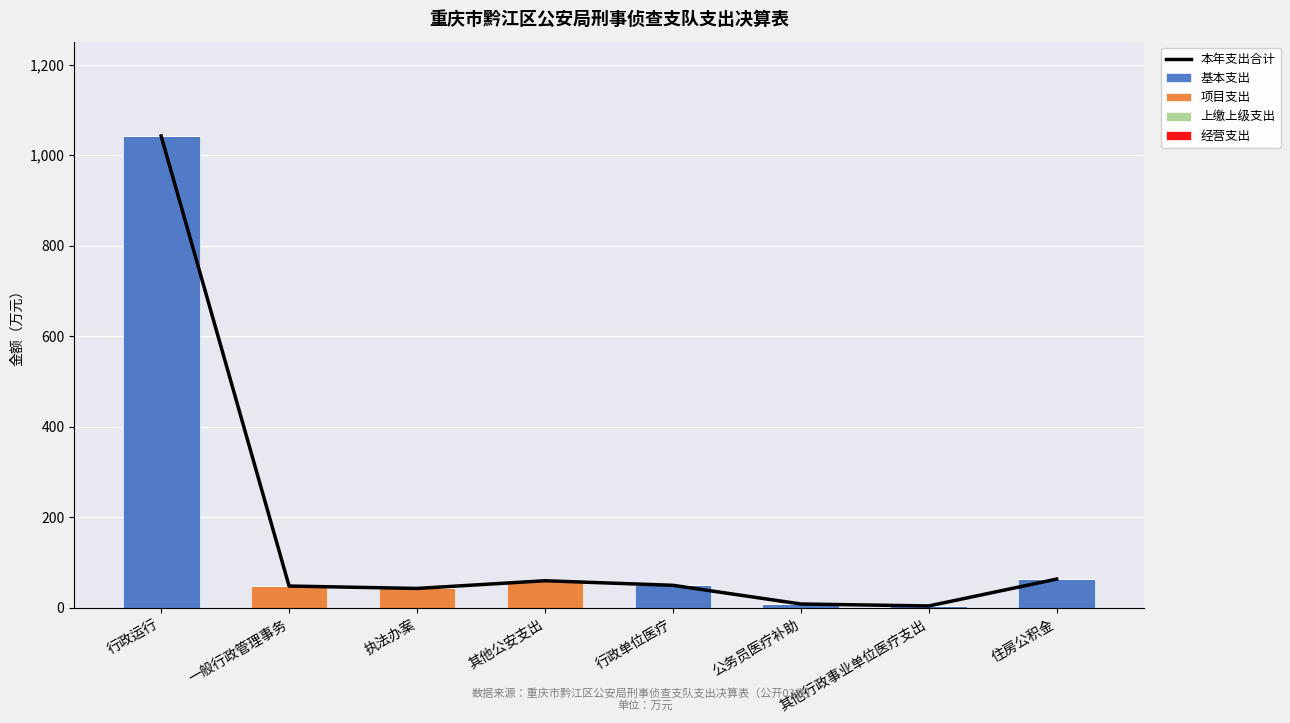

What is the total value across all series at 其他公安支出?

120.0